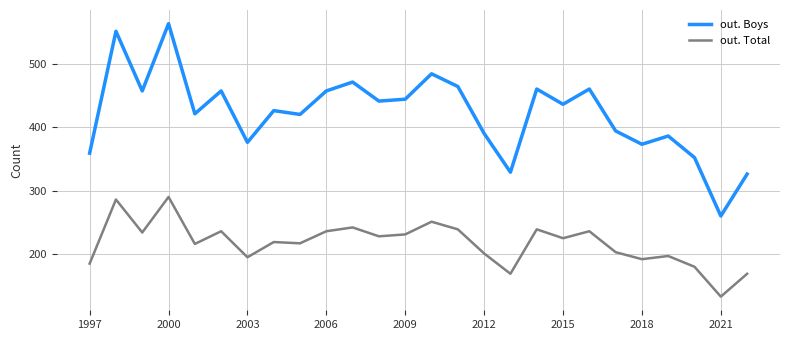

True or false: out. Boys and out. Total cross at least once.

False